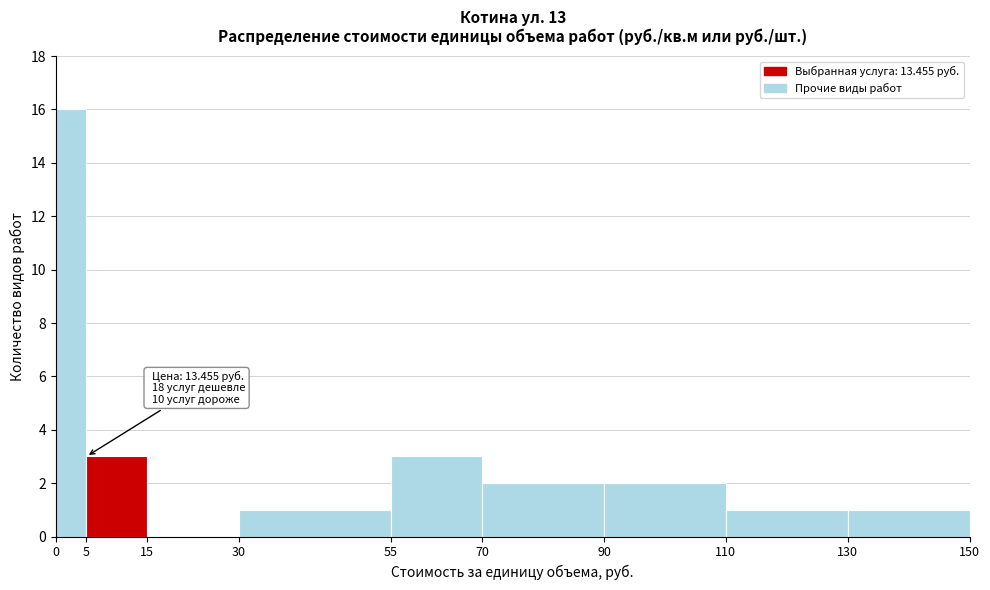

Which range on the x-axis has the tallest bar?

0 to 5